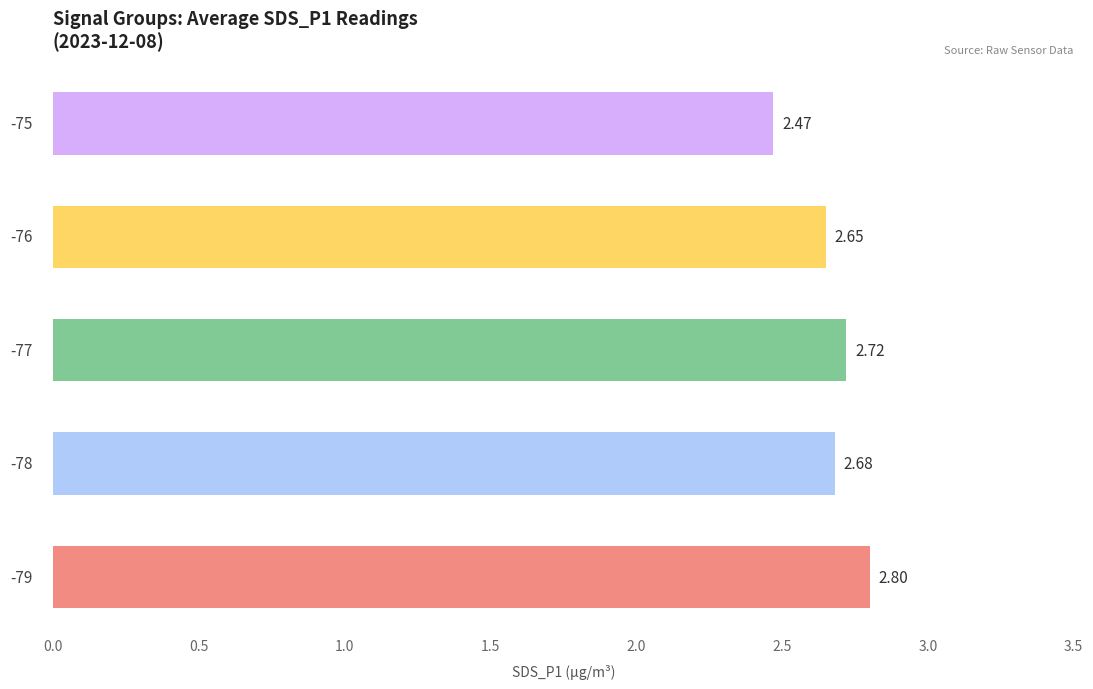

What is the sum of all values?

13.3